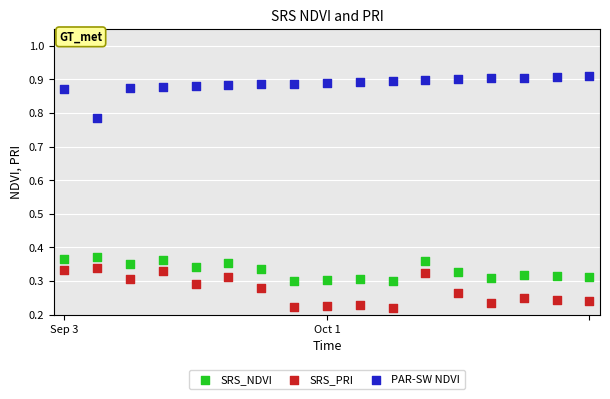

Which series reaches the minimum Y coordinate?

SRS_PRI